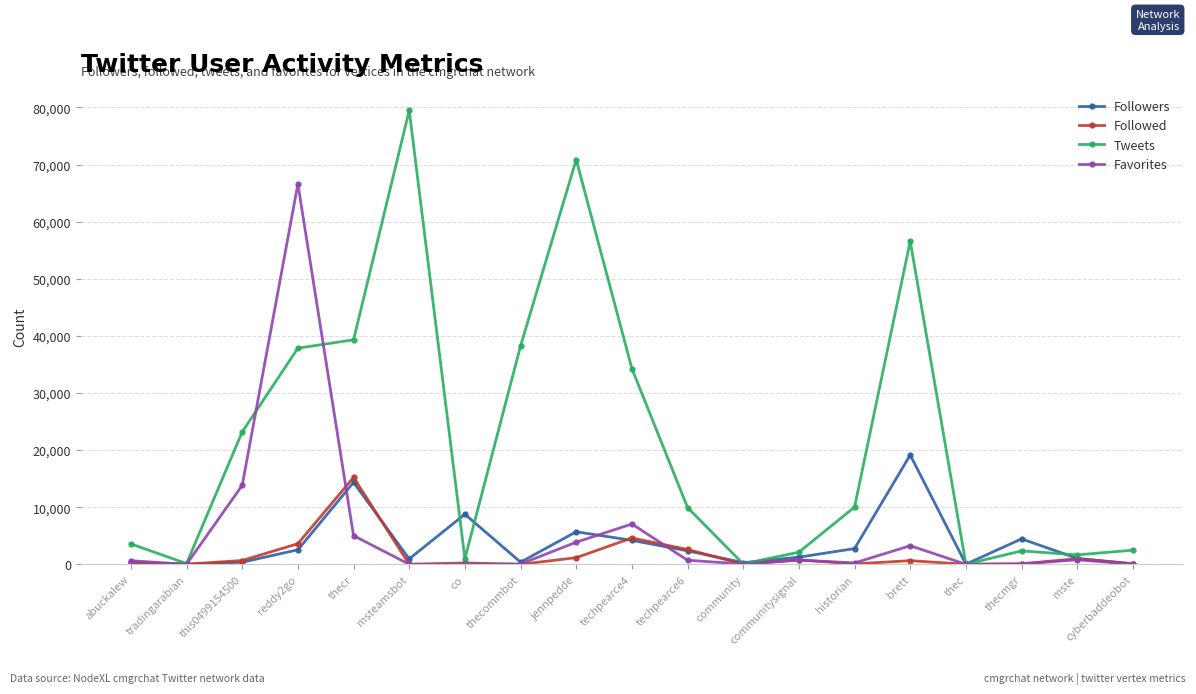

Which series has the widest spread of values?

Tweets